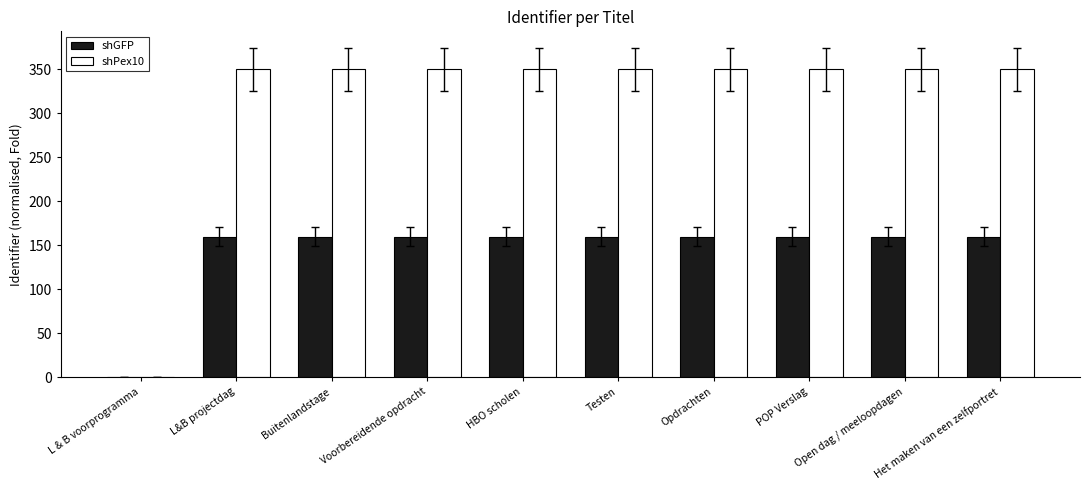

Reading left to right, extract all data points from this chart.

shGFP: L & B voorprogramma=0.0	L&B projectdag=160.0	Buitenlandstage=160.0	Voorbereidende opdracht=160.0	HBO scholen=160.0	Testen=160.0	Opdrachten=160.0	POP Verslag=160.0	Open dag / meeloopdagen=160.0	Het maken van een zelfportret=160.0
shPex10: L & B voorprogramma=0.0	L&B projectdag=350.0	Buitenlandstage=350.0	Voorbereidende opdracht=350.0	HBO scholen=350.0	Testen=350.0	Opdrachten=350.0	POP Verslag=350.0	Open dag / meeloopdagen=350.0	Het maken van een zelfportret=350.0